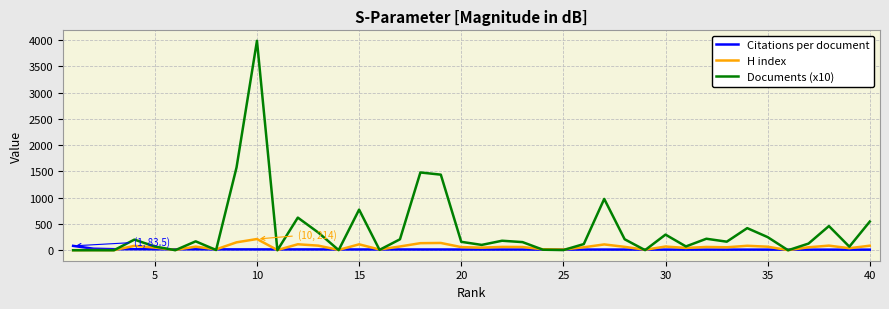

What is the maximum value shown in the chart?

3988.4